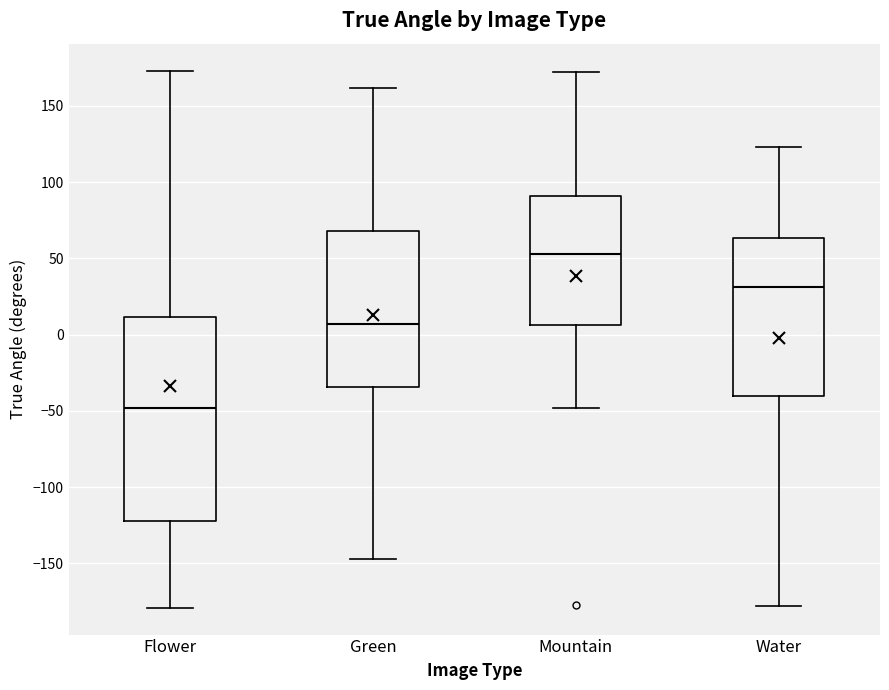

Where does the lower whisker of the box for Water end on the y-axis? The values are not printed on the chart, so give them approximately, as read against the axis.

-180